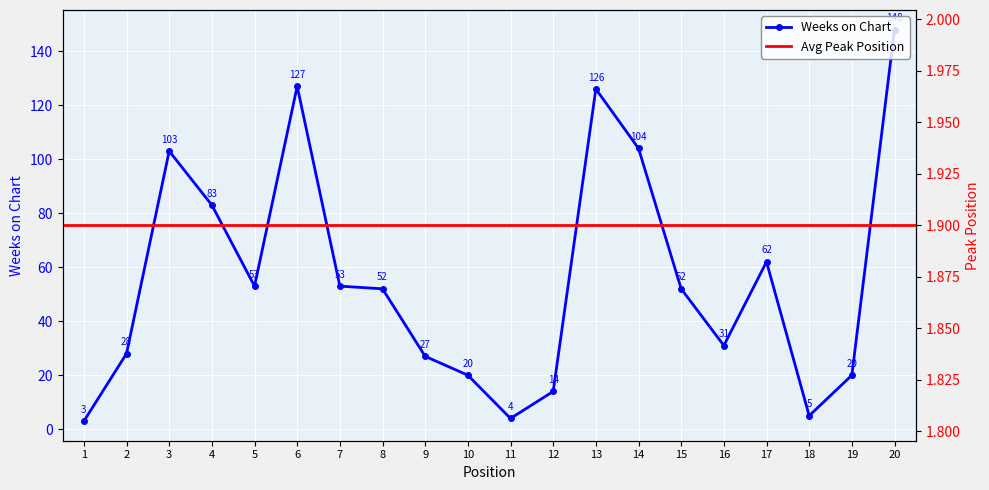

At which label does the data first exceed 52?

3